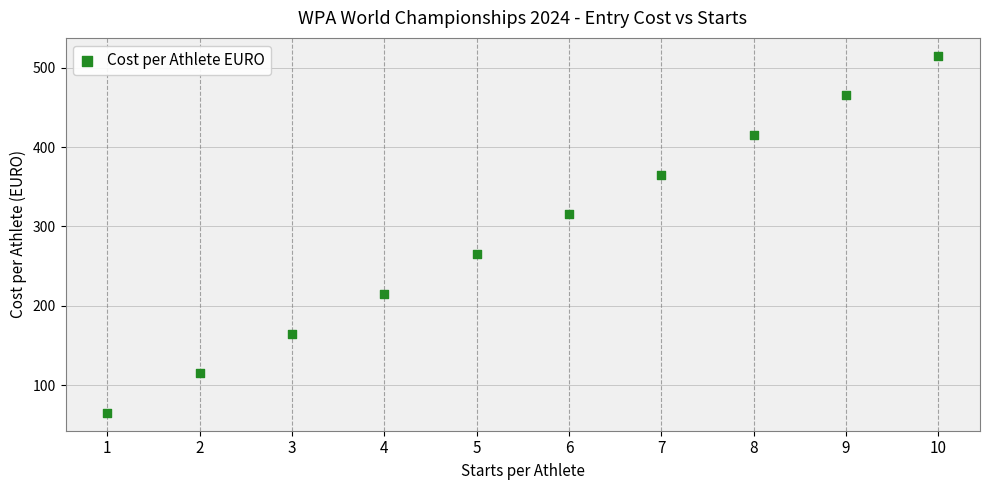

What is the average Y value?

290